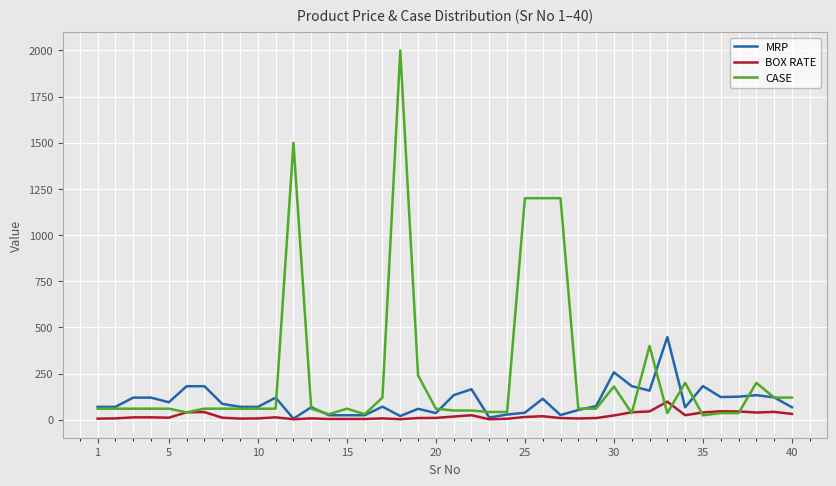

List the series in order of their overall mean, lowest first.

BOX RATE, MRP, CASE